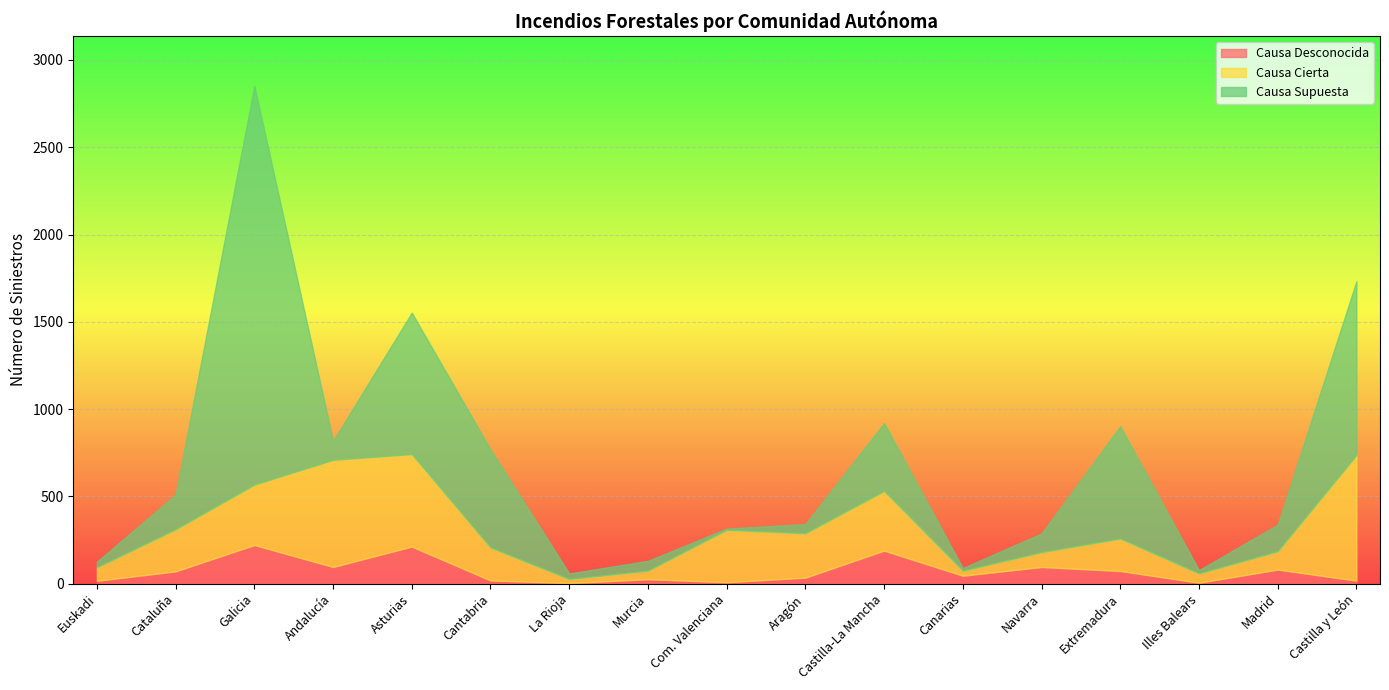

What is the difference between the highest and lowest values at Navarra?

22